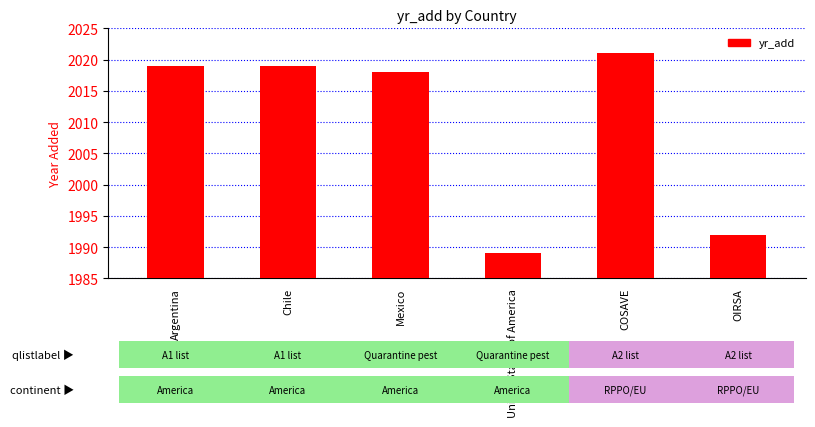

What is the label of the 1st bar from the left?

Argentina